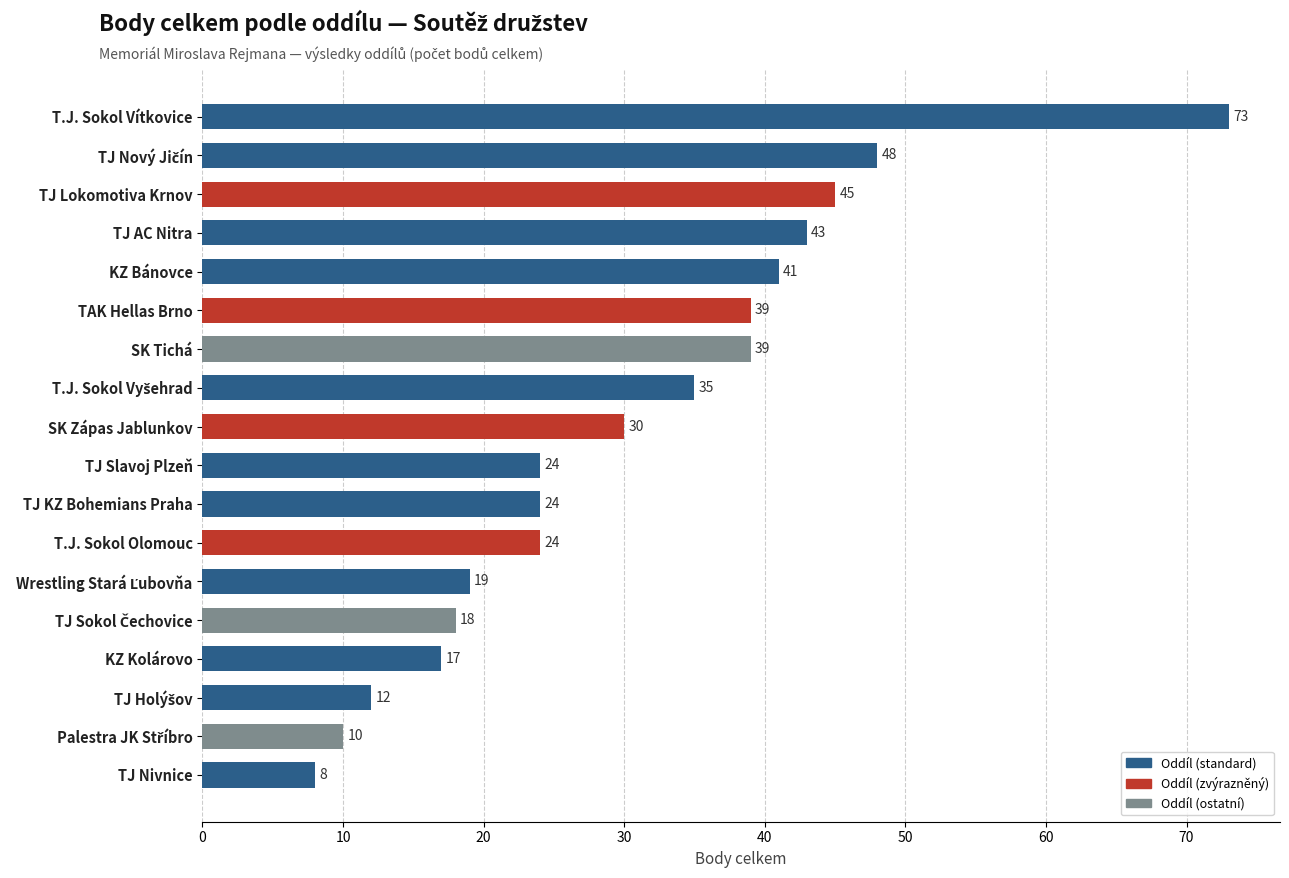

The value at KZ Kolárovo is 26. True or false?

False